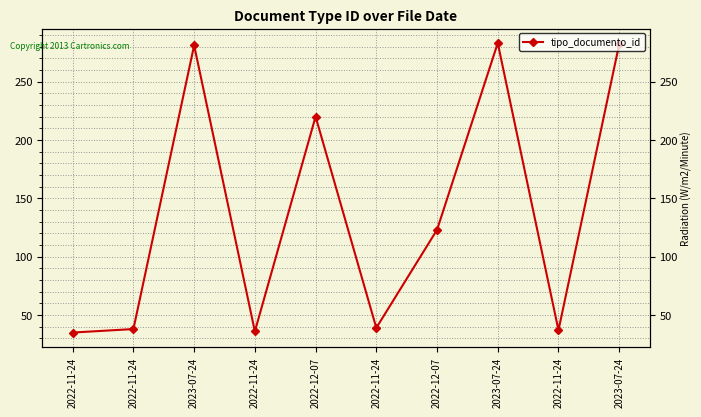

What is the value of the 4th point from the left?

35